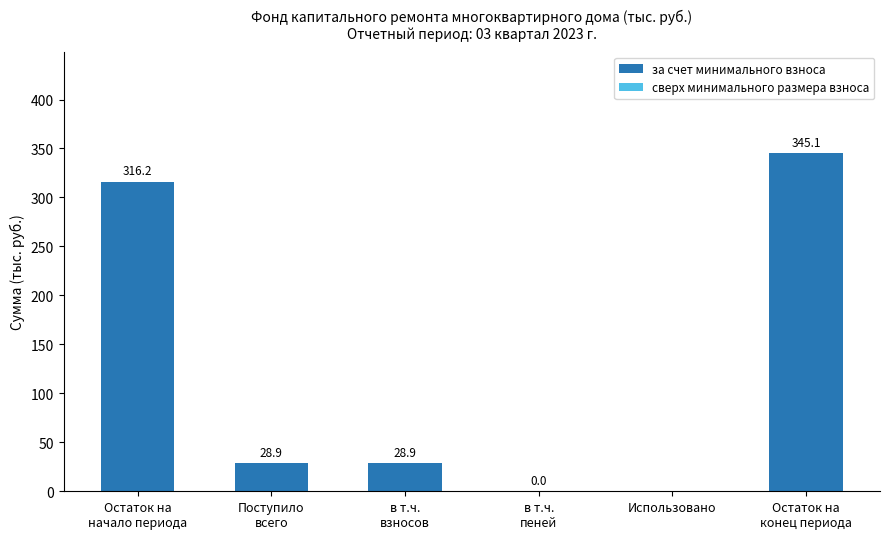

True or false: the data shows 110.0 at Использовано.

False